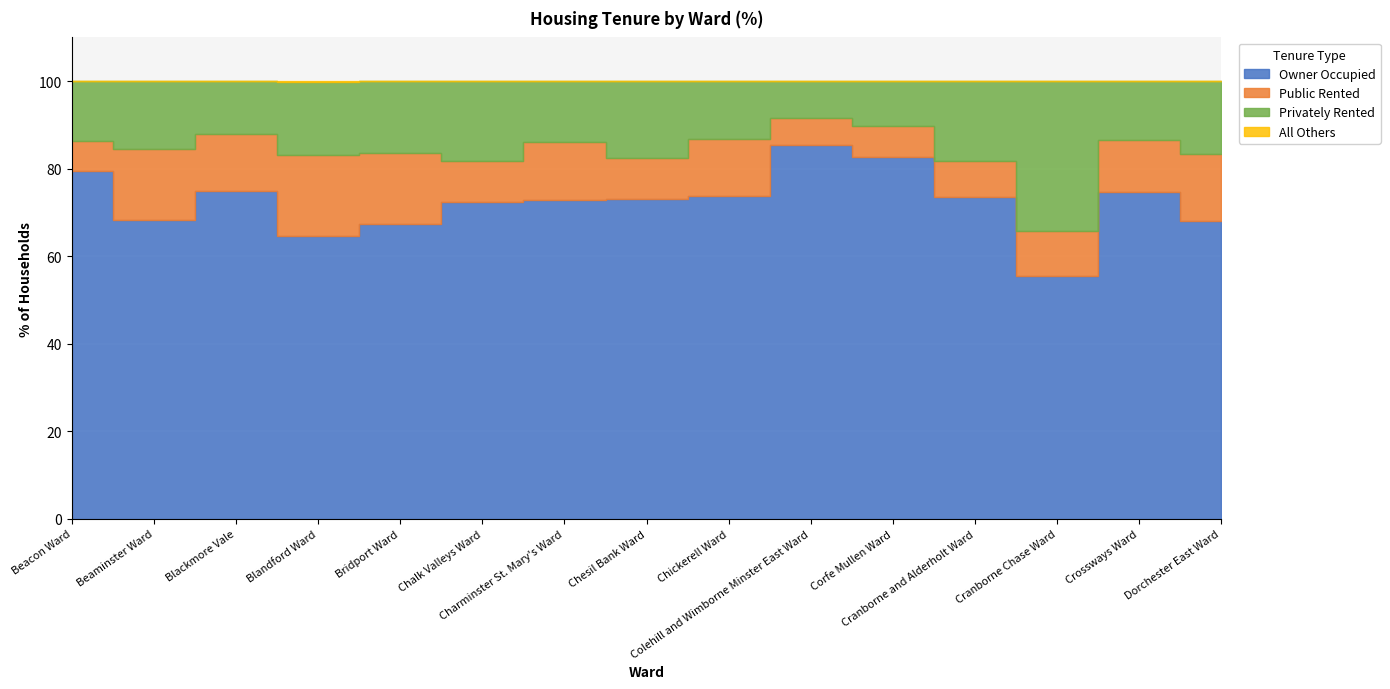

How many distinct data groups are displayed?

4